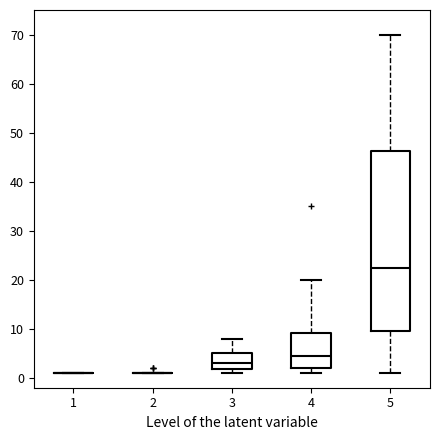

Where does the upper whisker of the box at x = 4 end on the y-axis? The values are not printed on the chart, so give them approximately, as read against the axis.

20